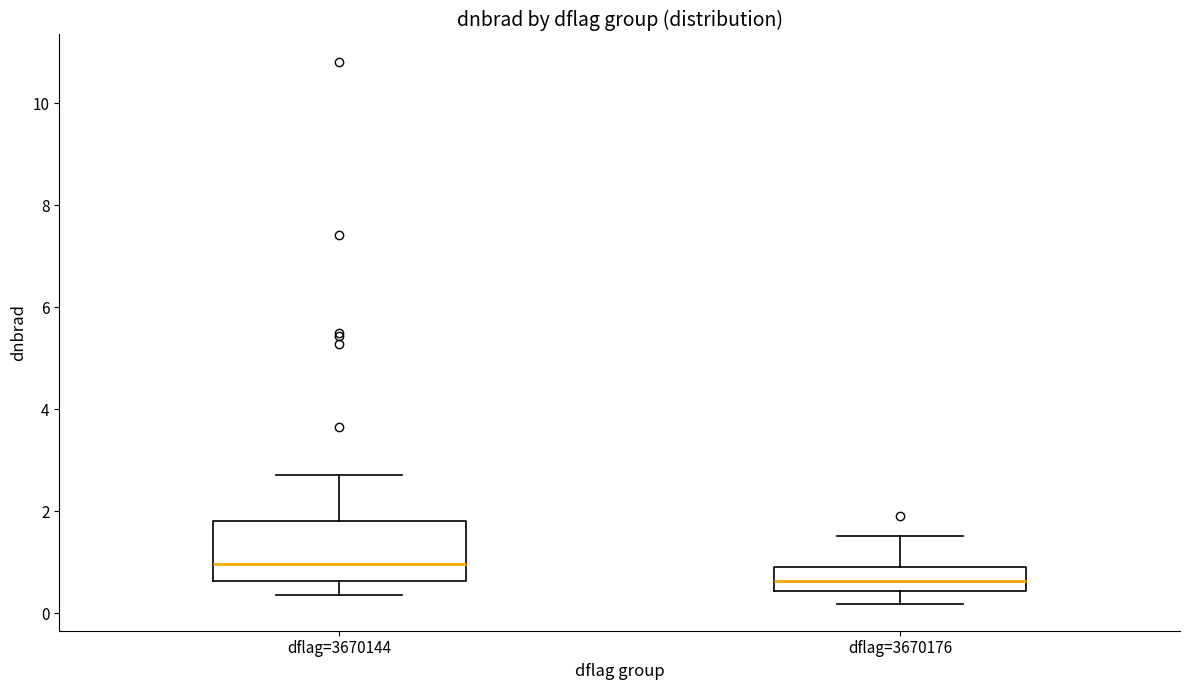

Reading left to right, read every box against the y-axis: the position of its median line, the range the box covers, and the ends of its whiskers. The values are not printed on the chart, so give them approximately, as read against the axis.

dflag=3670144: median 1.0, box 0.6 to 1.8, whiskers 0.4 to 2.8
dflag=3670176: median 0.6, box 0.4 to 1.0, whiskers 0.2 to 1.6